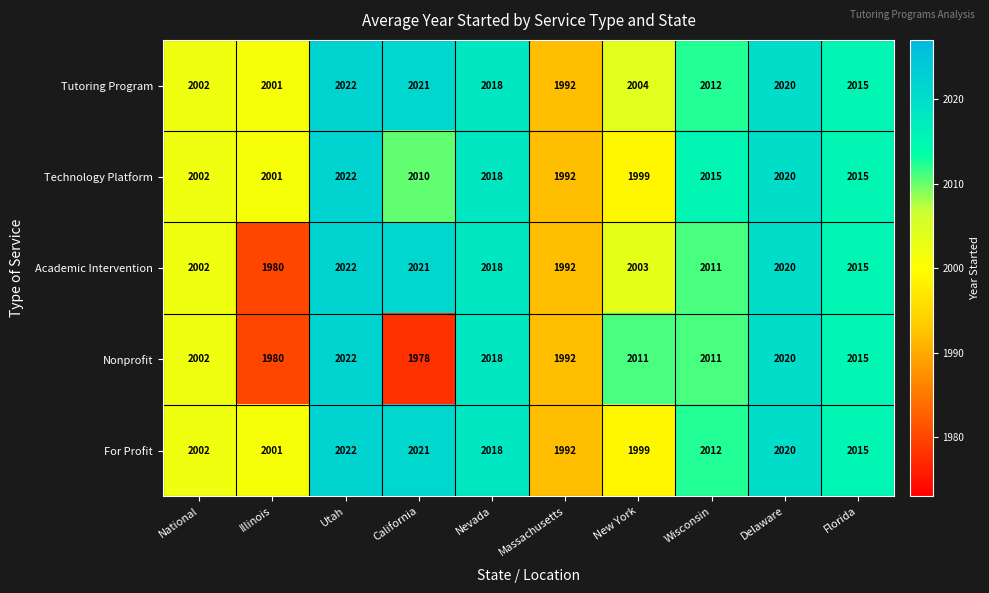

At how many categories does at least one series exceed 1998?

9